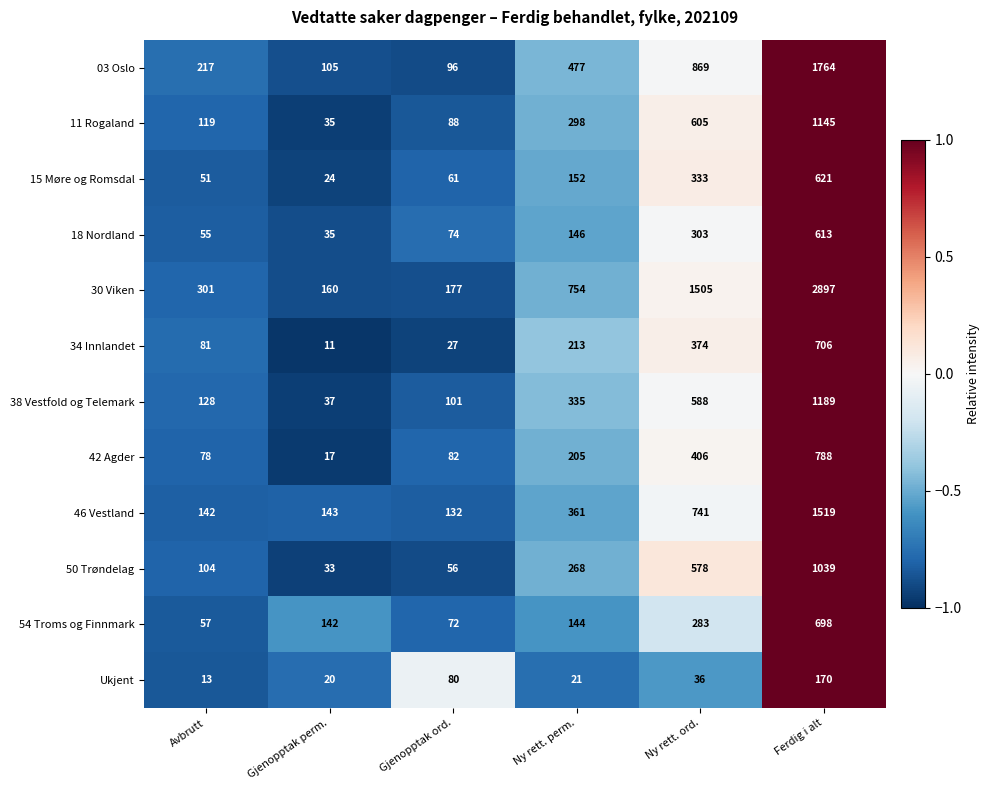

Rank the series by their maximum value, from highest to lowest.

30 Viken, 03 Oslo, 46 Vestland, 38 Vestfold og Telemark, 11 Rogaland, 50 Trøndelag, 42 Agder, 34 Innlandet, 54 Troms og Finnmark, 15 Møre og Romsdal, 18 Nordland, Ukjent